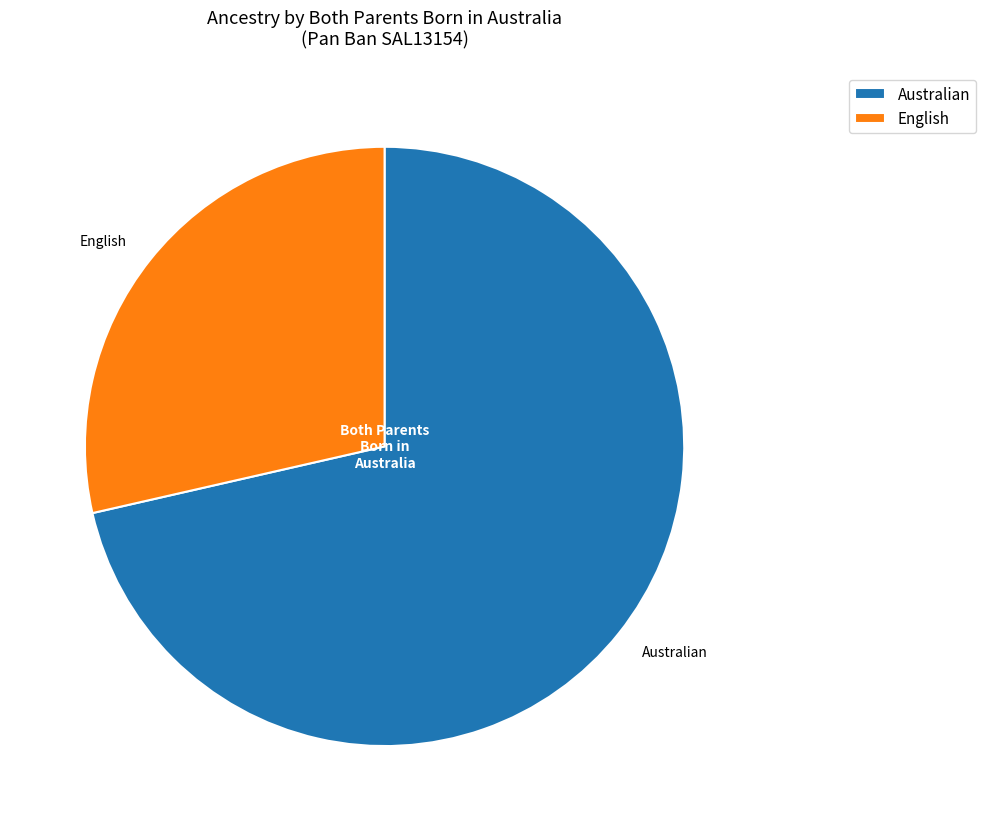

Is the sum of Australian and English greater than half?

Yes